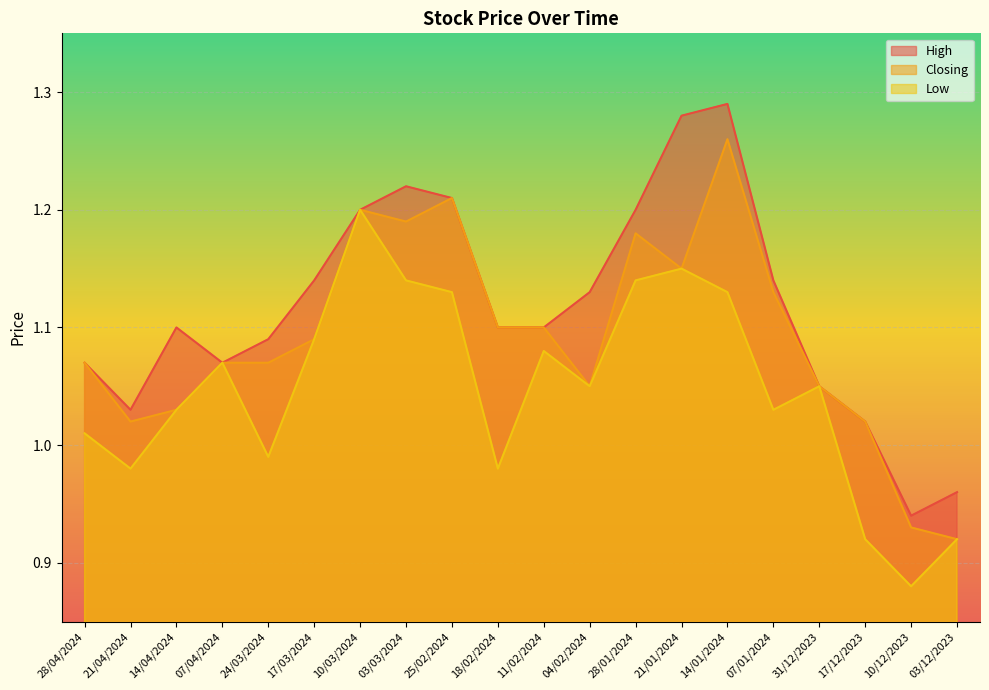

What is the greatest value displayed?

1.3